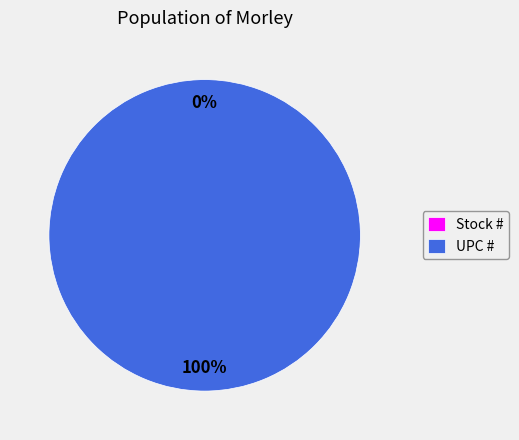

Is it true that Stock # is 8% of the pie?

False